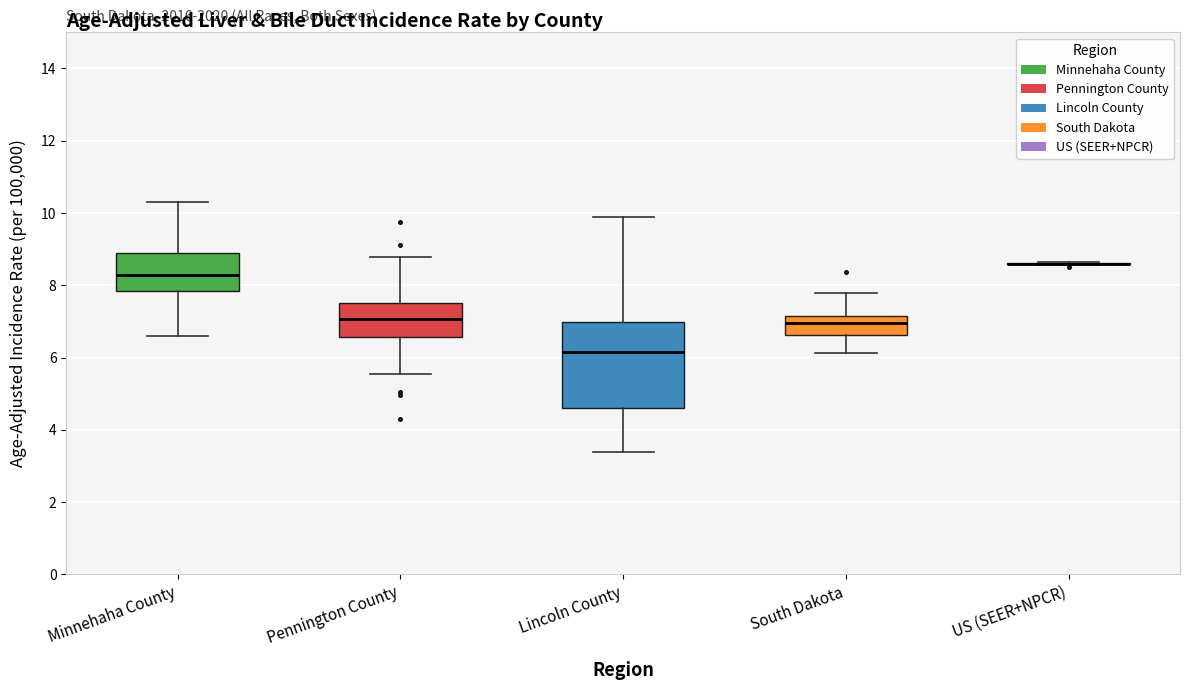

Reading left to right, read every box against the y-axis: the position of its median line, the range the box covers, and the ends of its whiskers. The values are not printed on the chart, so give them approximately, as read against the axis.

Minnehaha County: median 8.2, box 7.8 to 8.8, whiskers 6.6 to 10.2
Pennington County: median 7.0, box 6.6 to 7.4, whiskers 5.6 to 8.8
Lincoln County: median 6.2, box 4.6 to 7.0, whiskers 3.4 to 9.8
South Dakota: median 7.0, box 6.6 to 7.2, whiskers 6.2 to 7.8
US (SEER+NPCR): box collapsed to a line at 8.6, whiskers 8.6 to 8.6